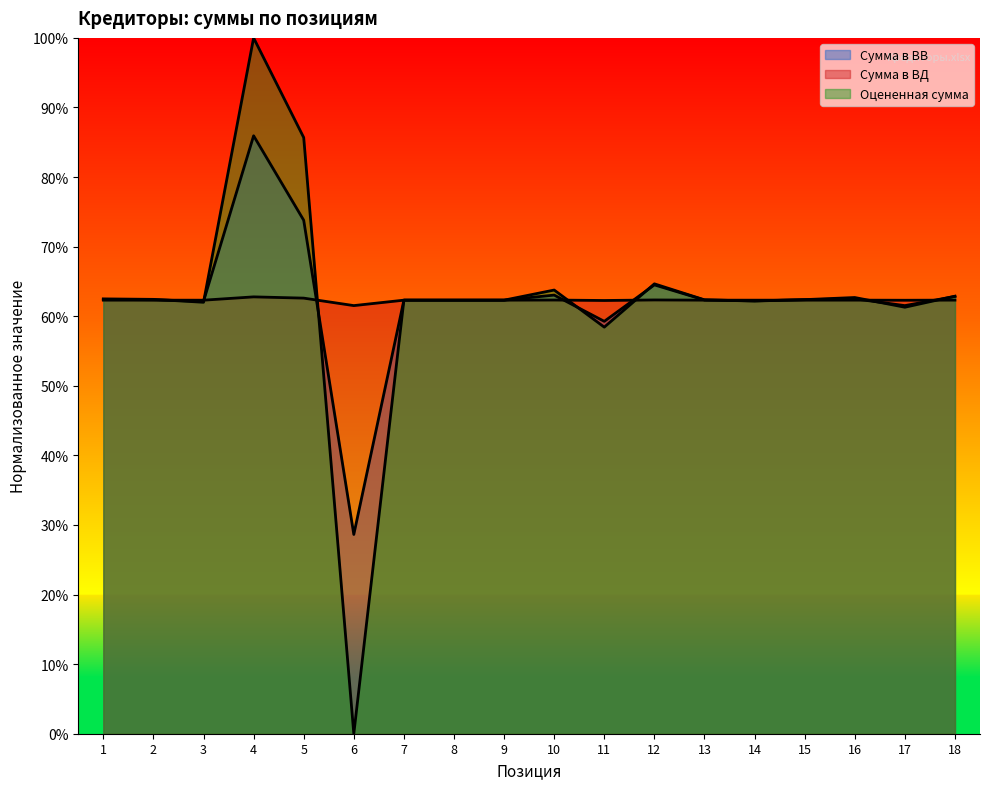

What is the lowest value of the Сумма в ВВ series?

0.3